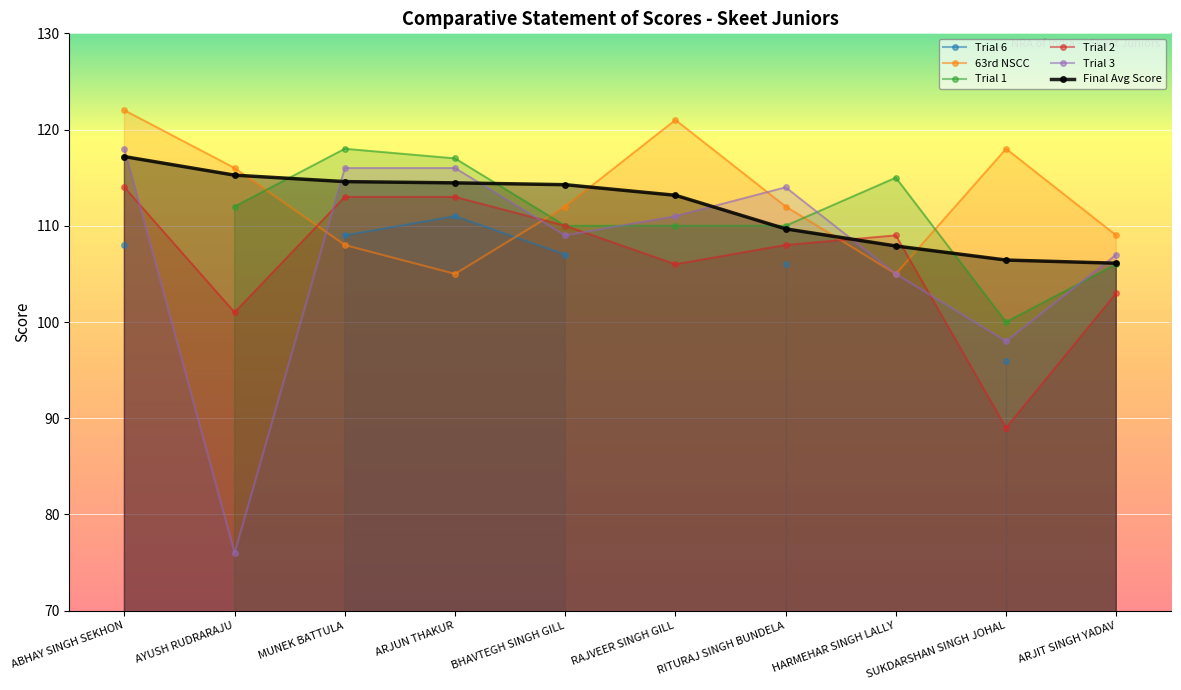

What is the approximate value of Final Avg Score at RAJVEER SINGH GILL?

113.2